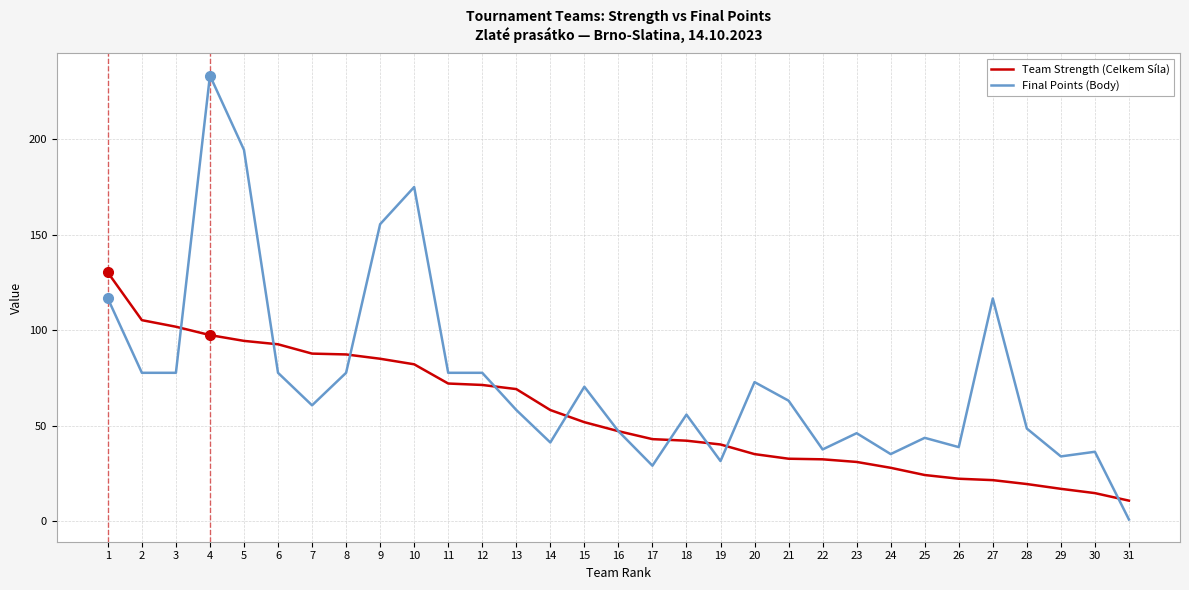

What is the total value across all series at 22?

70.2